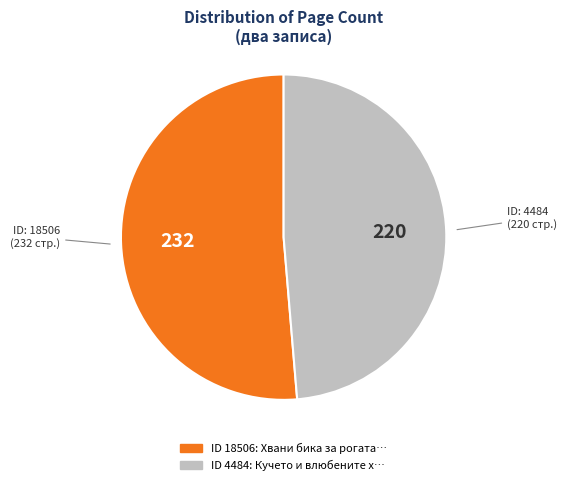

Is there a majority slice in this chart?

Yes